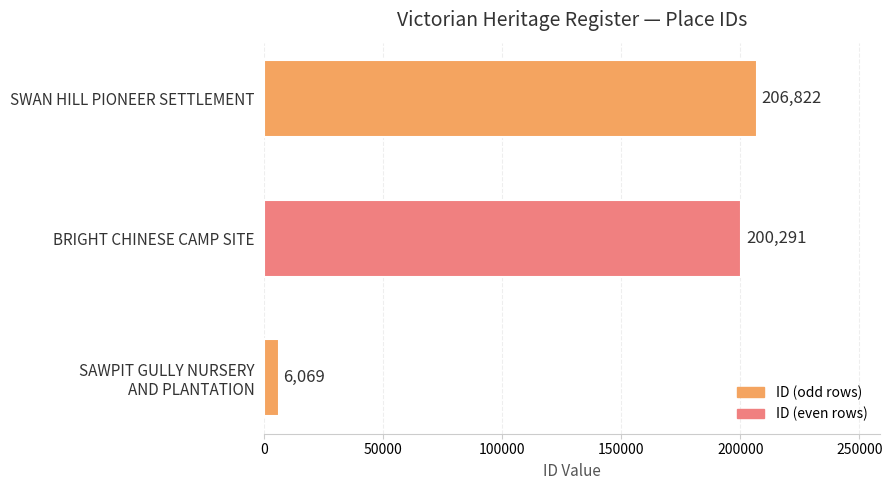

How many distinct data groups are displayed?

1